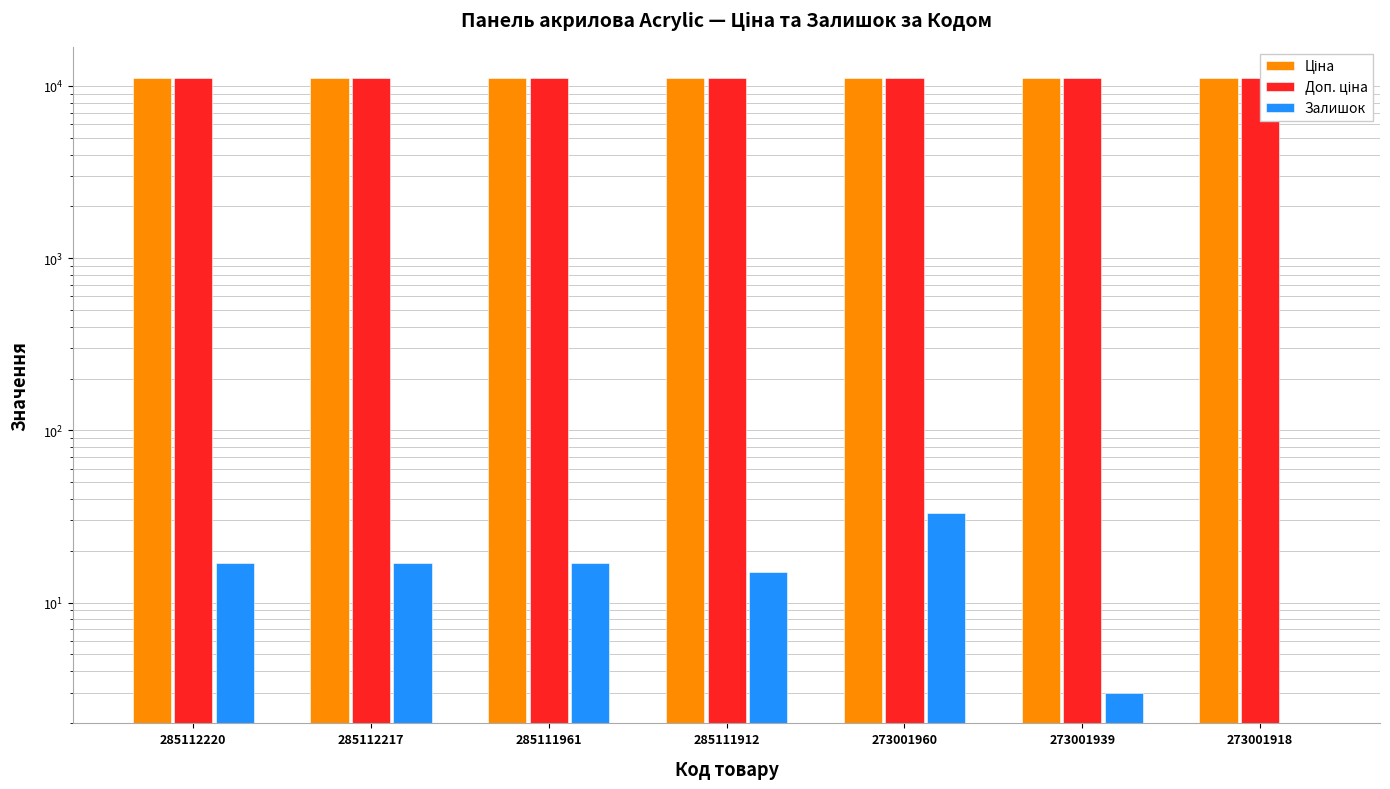

Count the number of data series in this chart.

3